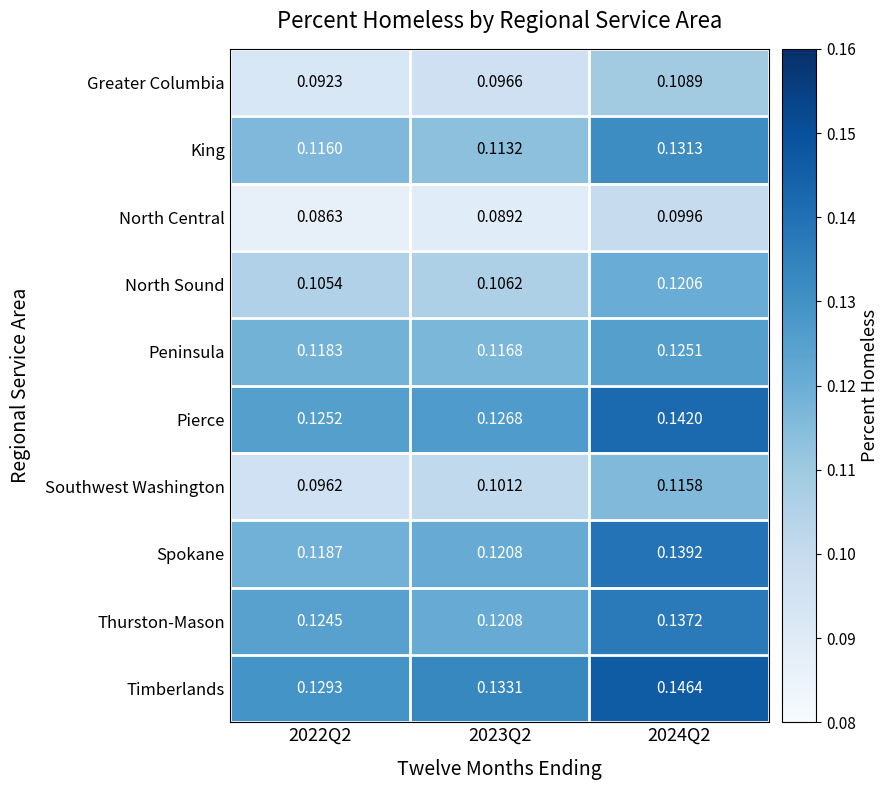

At 2024Q2, list the series in order from largest to smallest.

Timberlands, Pierce, Spokane, Thurston-Mason, King, Peninsula, North Sound, Southwest Washington, Greater Columbia, North Central